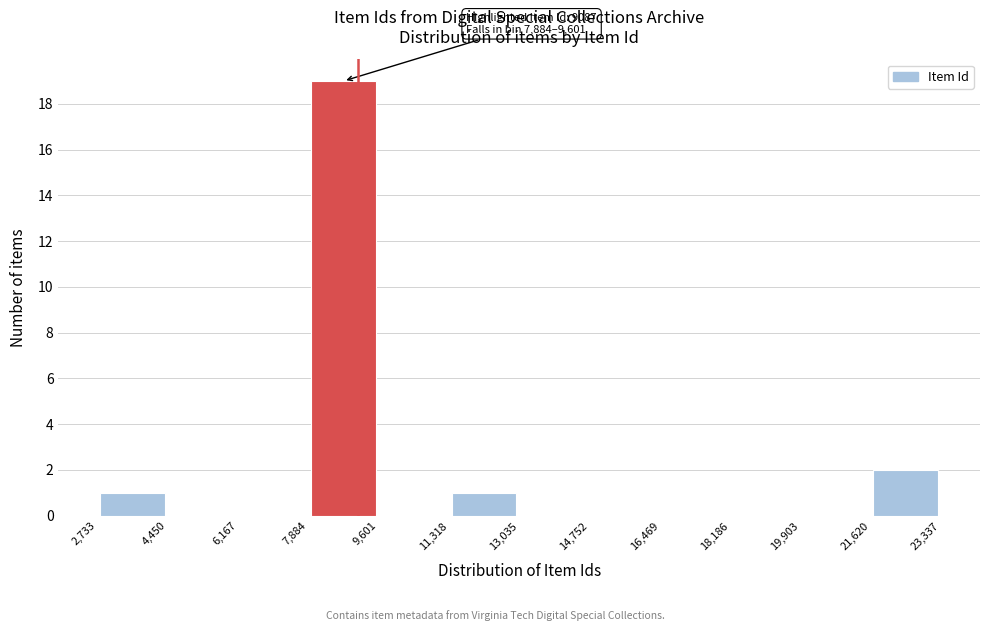

Which range on the x-axis has the tallest bar?

7,884 to 9,601